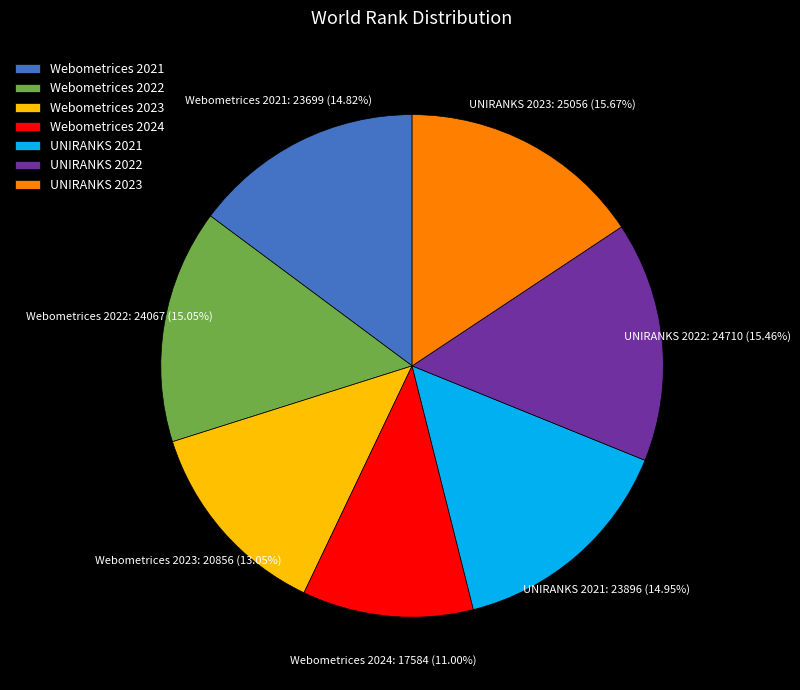

To the nearest percent, what is the combined percentage of Webometrices 2022 and Webometrices 2024?

26%